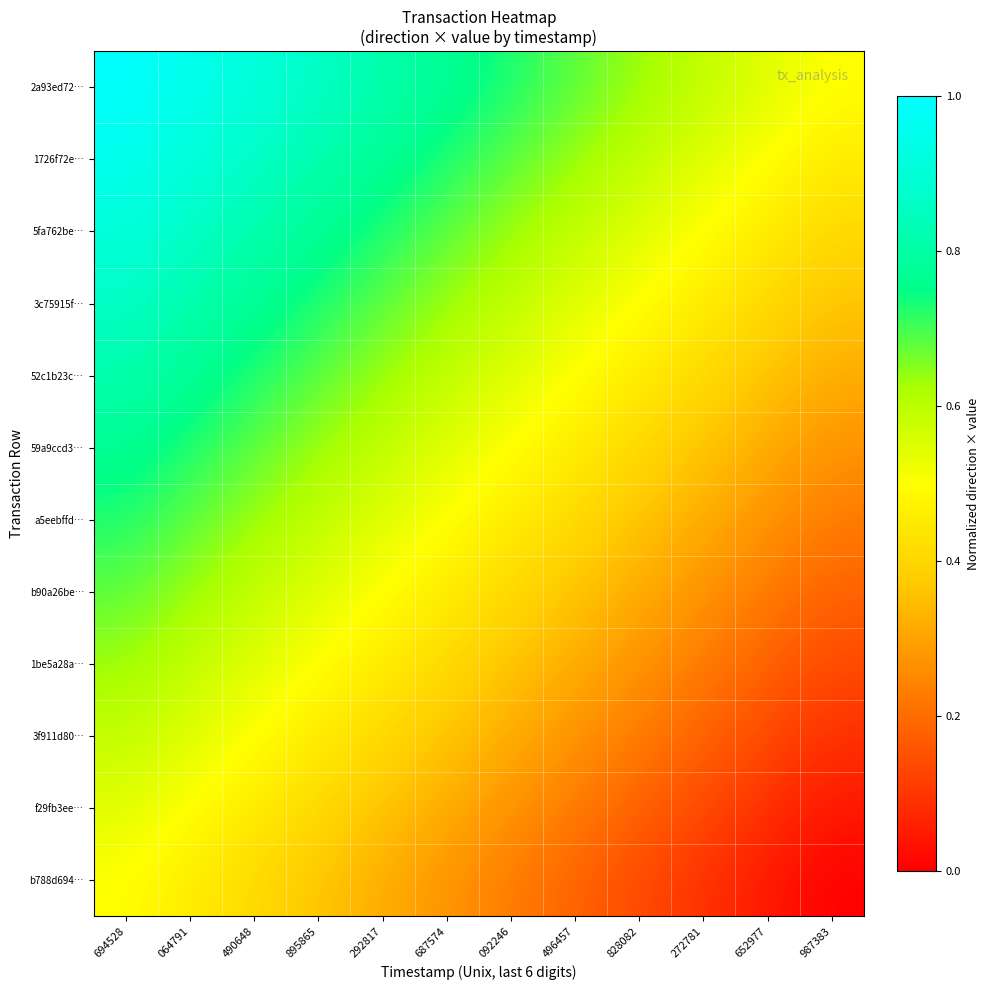

What is the difference between the highest and lowest values at 687574?

0.5